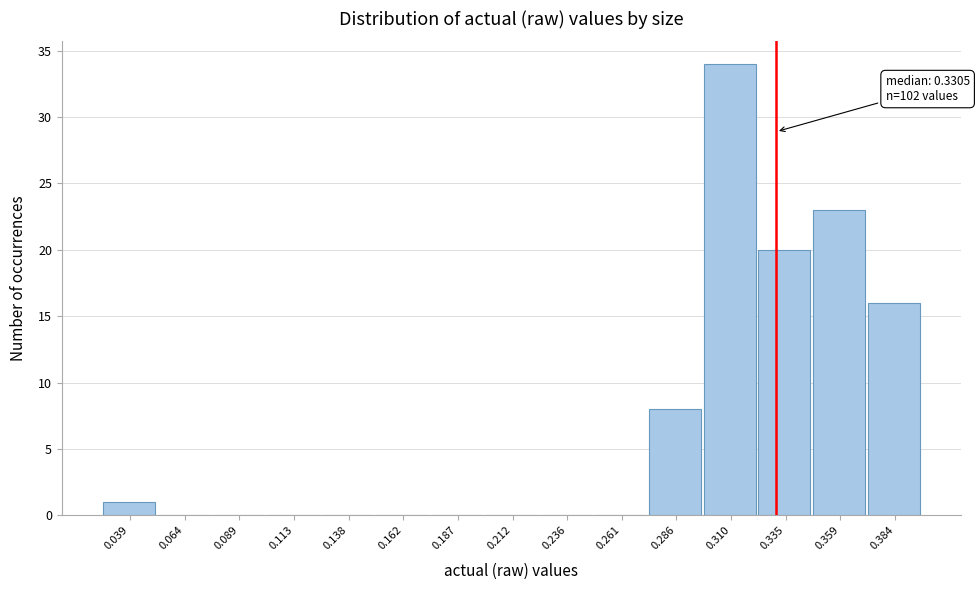

Which range on the x-axis has the tallest bar?

0.300 to 0.320